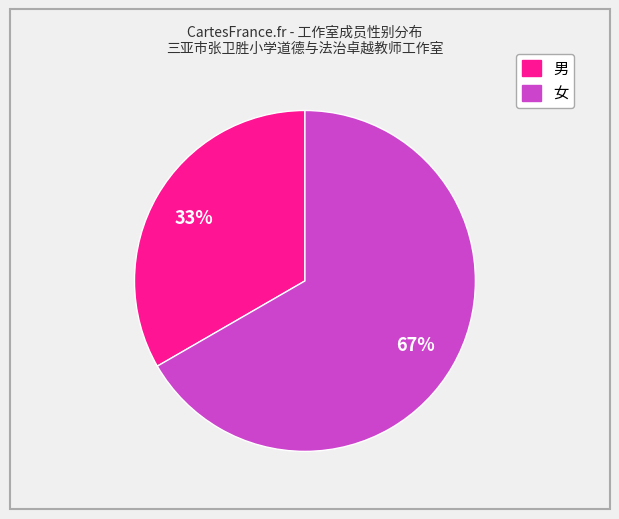

Which category has the smallest portion of the pie?

男